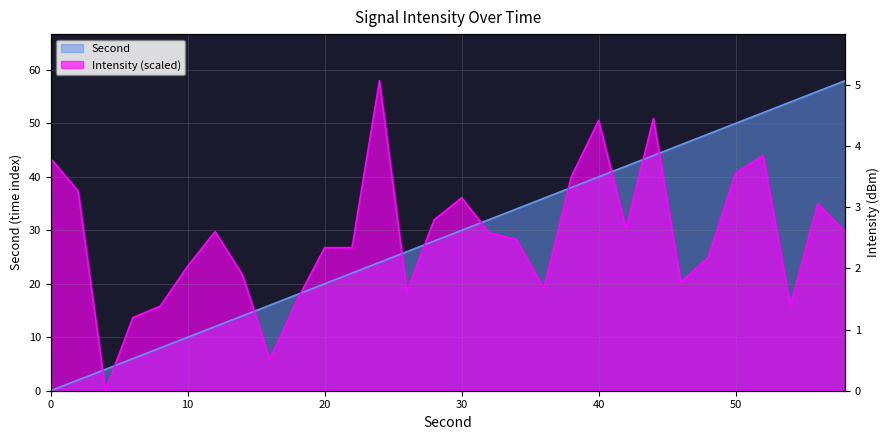

True or false: there are more than 0 points higher than both neighbors.

False